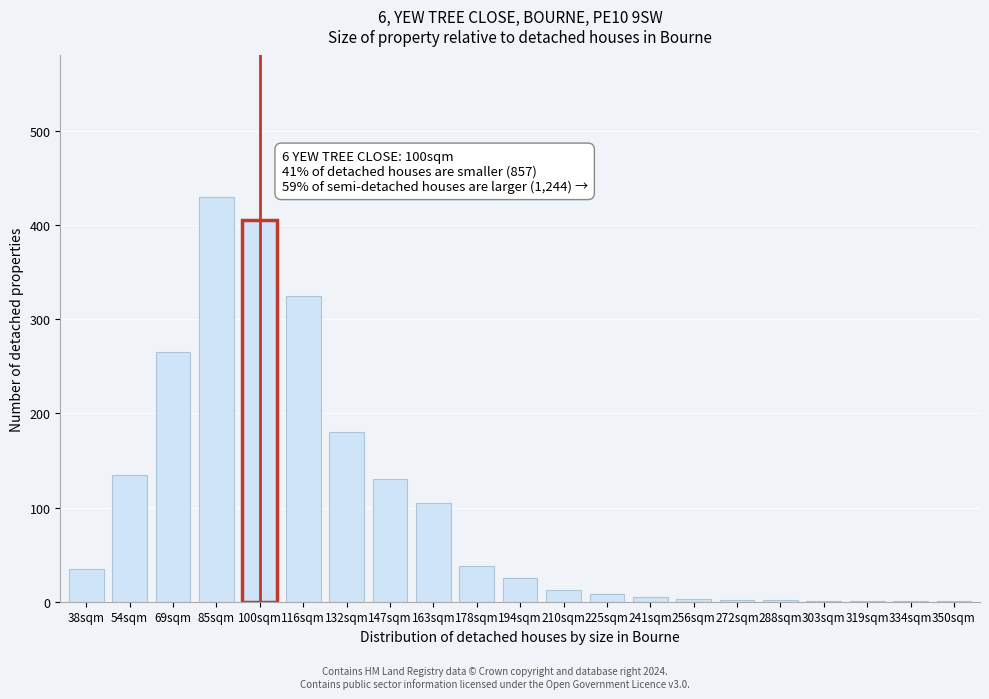

What is the greatest value displayed?

430